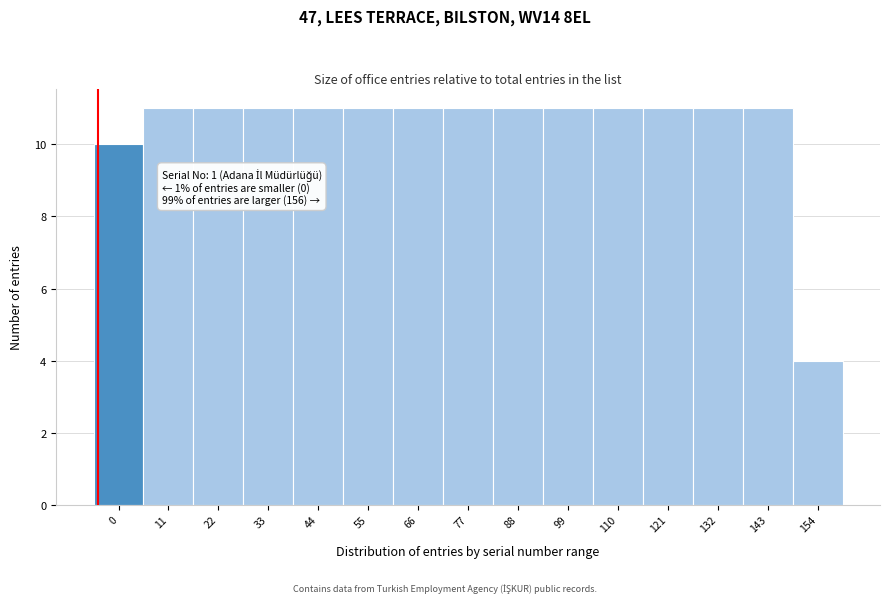

Reading left to right, what are all the values shown in this chart?

10	11	11	11	11	11	11	11	11	11	11	11	11	11	4